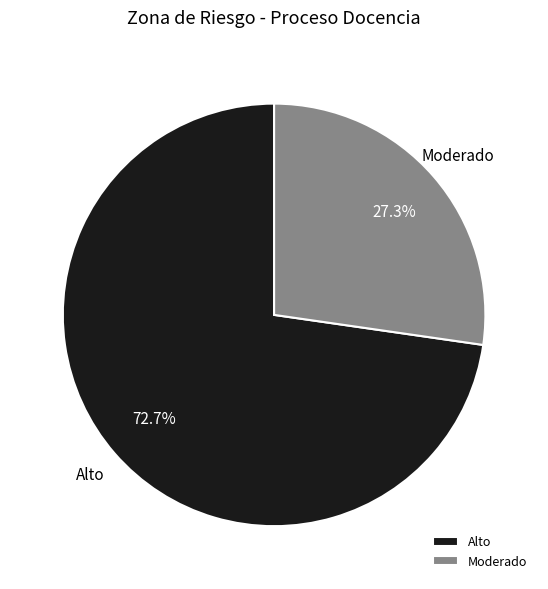

What percentage is the Moderado slice, to the nearest percent?

27%